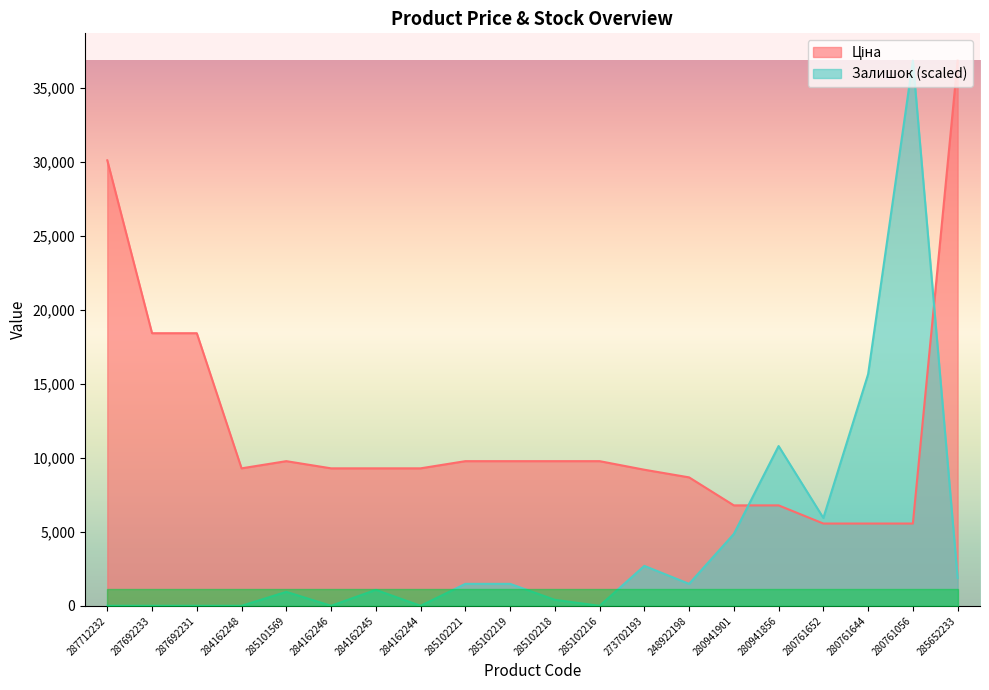

Rank the series by their maximum value, from highest to lowest.

Ціна, Залишок